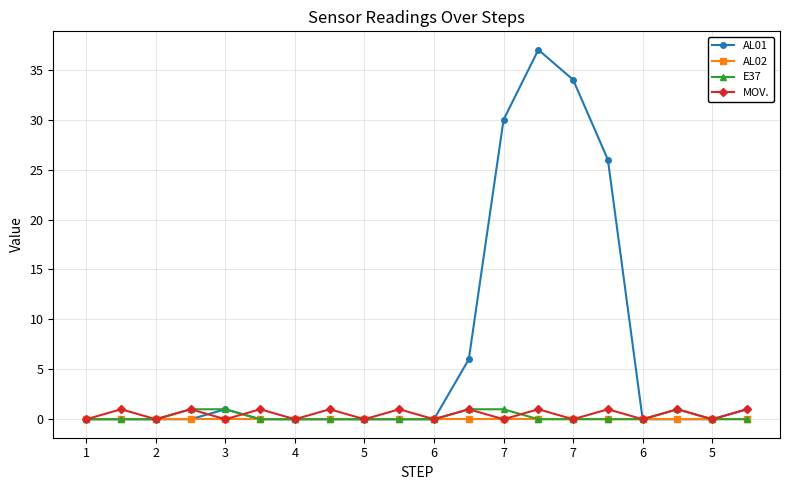

Which series has the largest total across all categories?

AL01